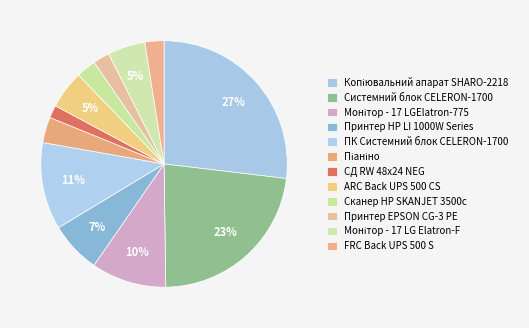

To the nearest percent, what is the difference between the largest and smallest slice percentages?

25%